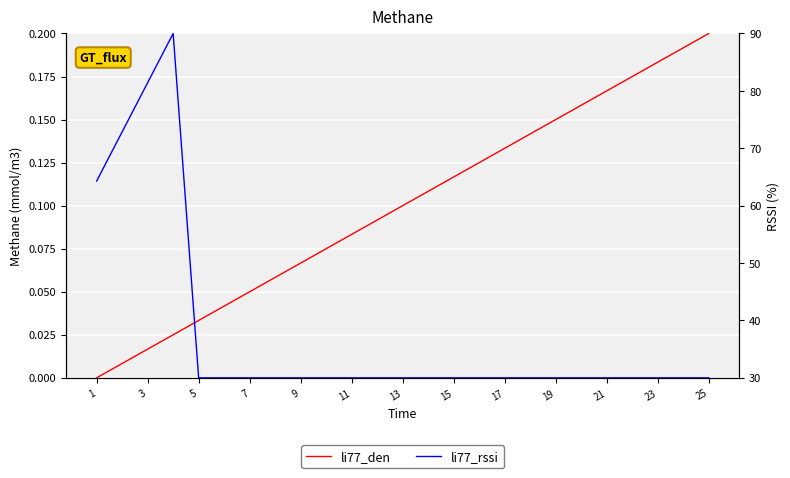

List the series in order of their overall mean, highest first.

li77_rssi, li77_den